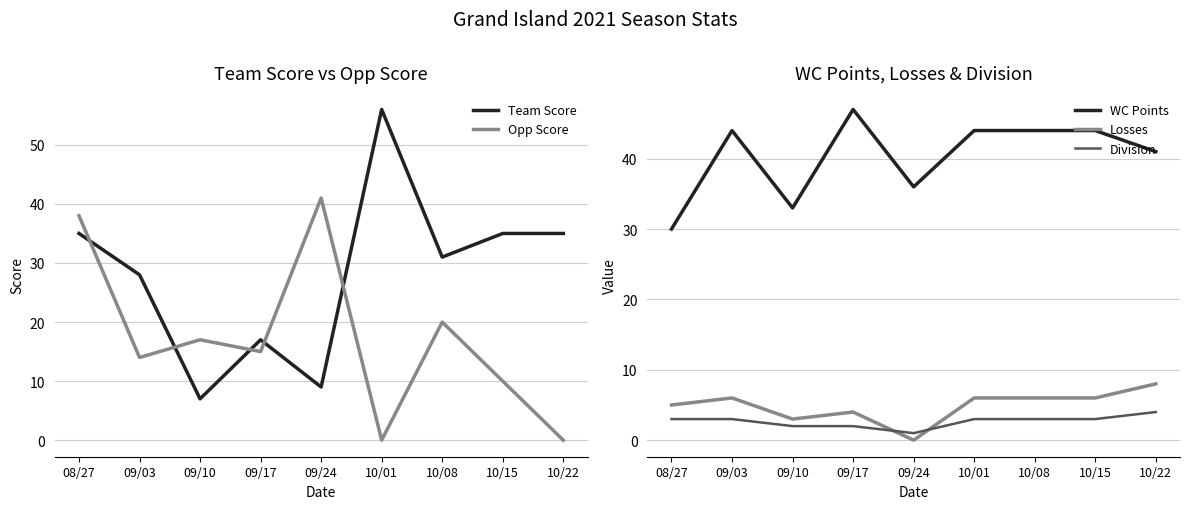

At which label does WC Points reach its minimum?

08/27